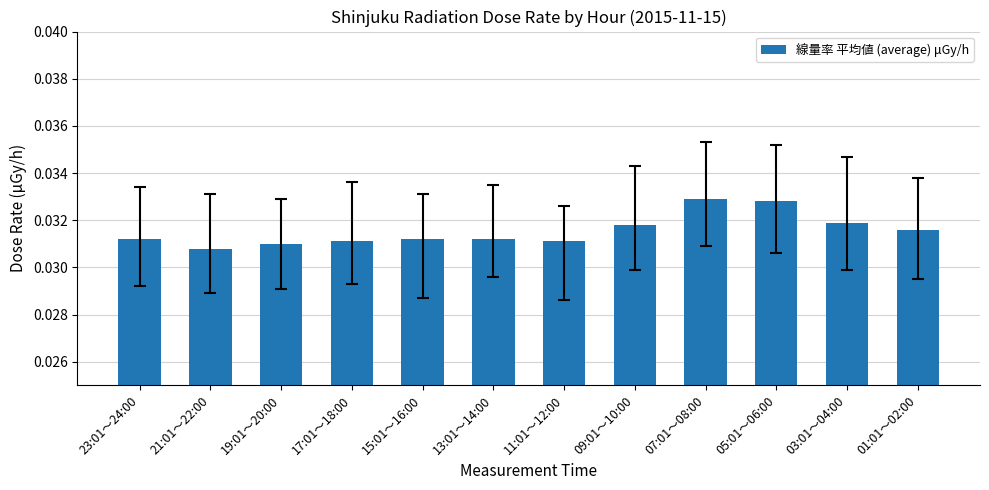

What position from the right is 13:01～14:00?

7